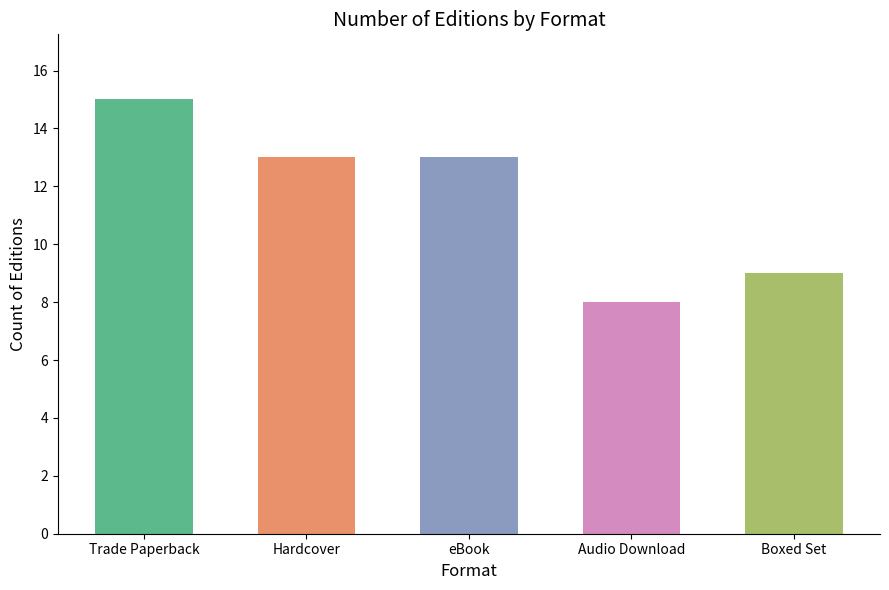

List the labels in order of value, smallest first.

Audio Download, Boxed Set, Hardcover, eBook, Trade Paperback